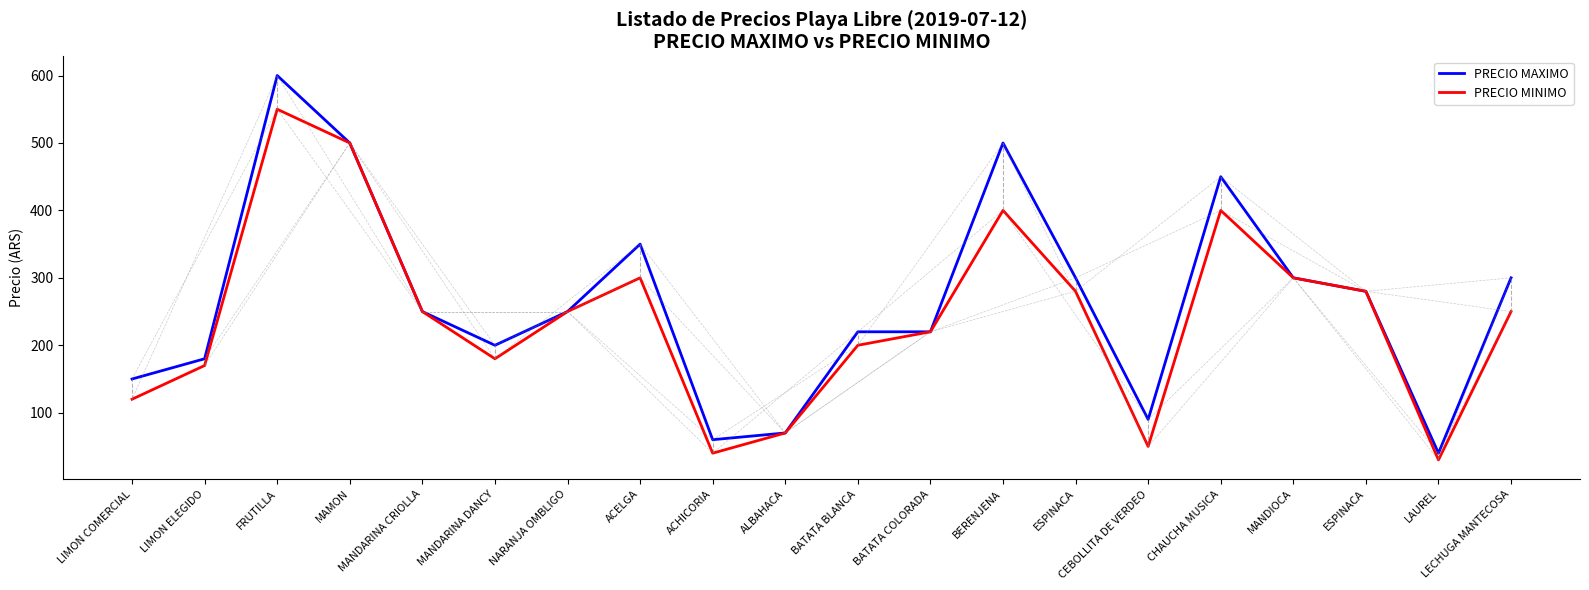

What are all the series names shown in the legend?

PRECIO MAXIMO, PRECIO MINIMO